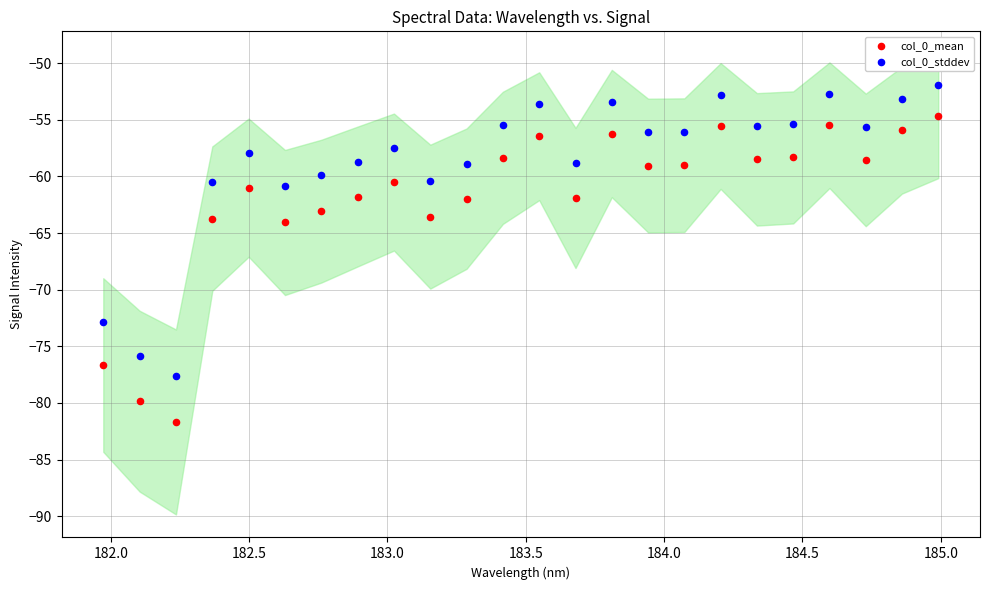

What are all the series names shown in the legend?

col_0_mean, col_0_stddev